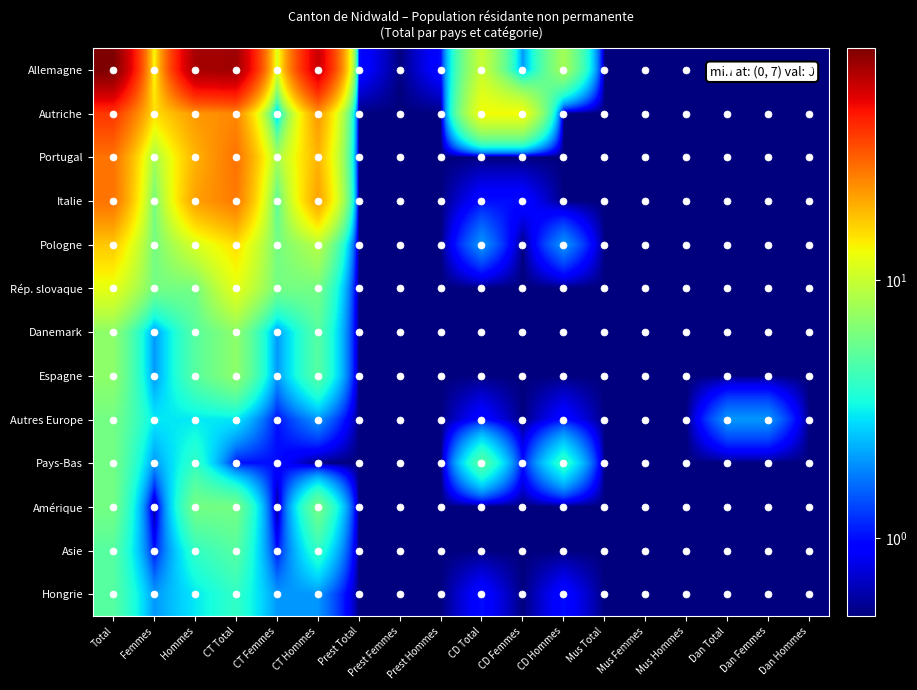

Between Dan Total and CT Total, which is larger?

CT Total